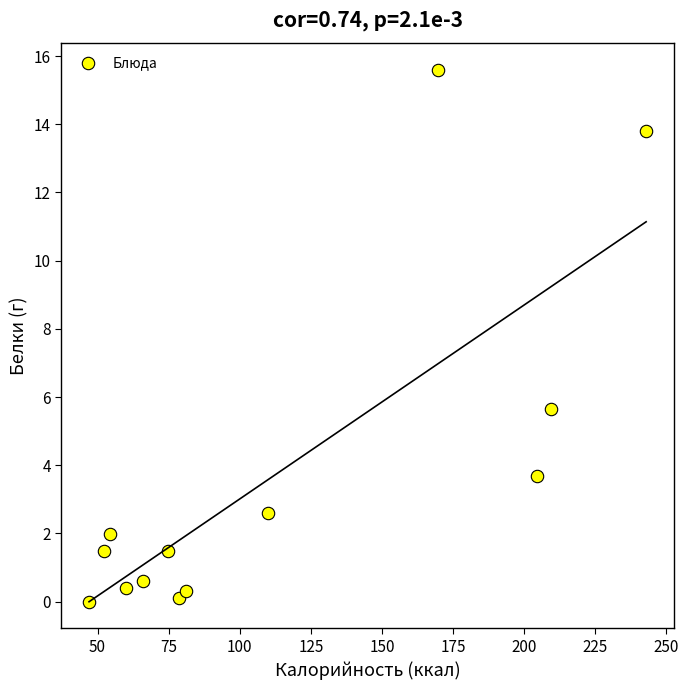

What Y value in the scatter plot is closest to 7?

5.7